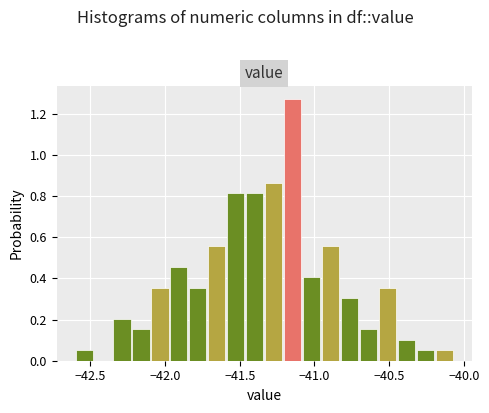

Around what value on the x-axis is the tallest bar? Give the approximate position of its centre, as read against the axis.

-41.15